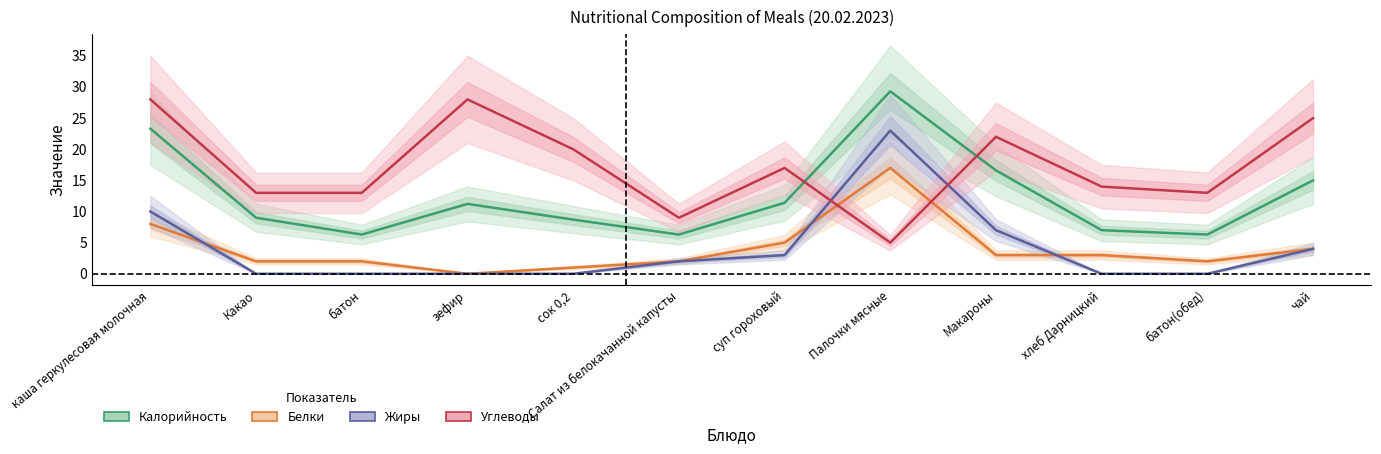

The value of Углеводы at каша геркулесовая молочная is 5.9. True or false?

False